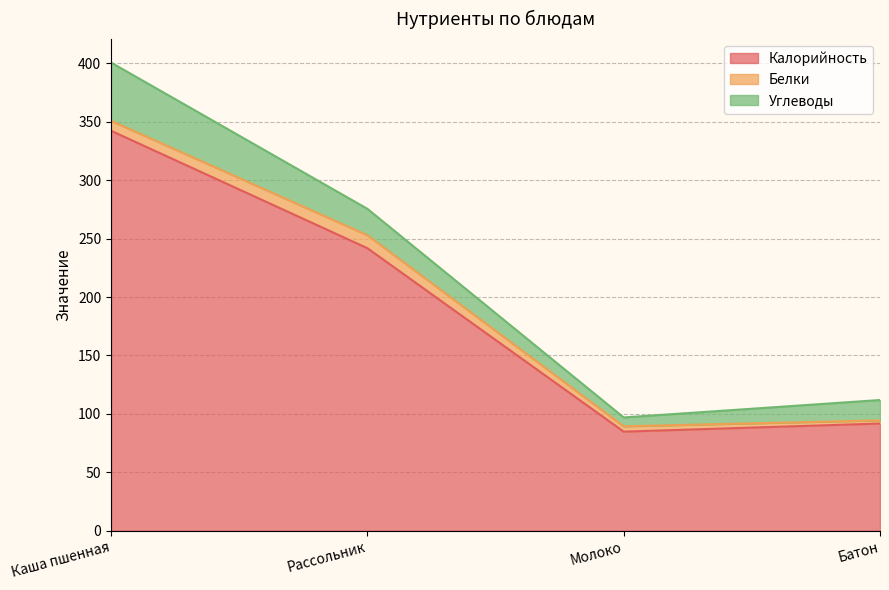

What are all the series names shown in the legend?

Калорийность, Белки, Углеводы